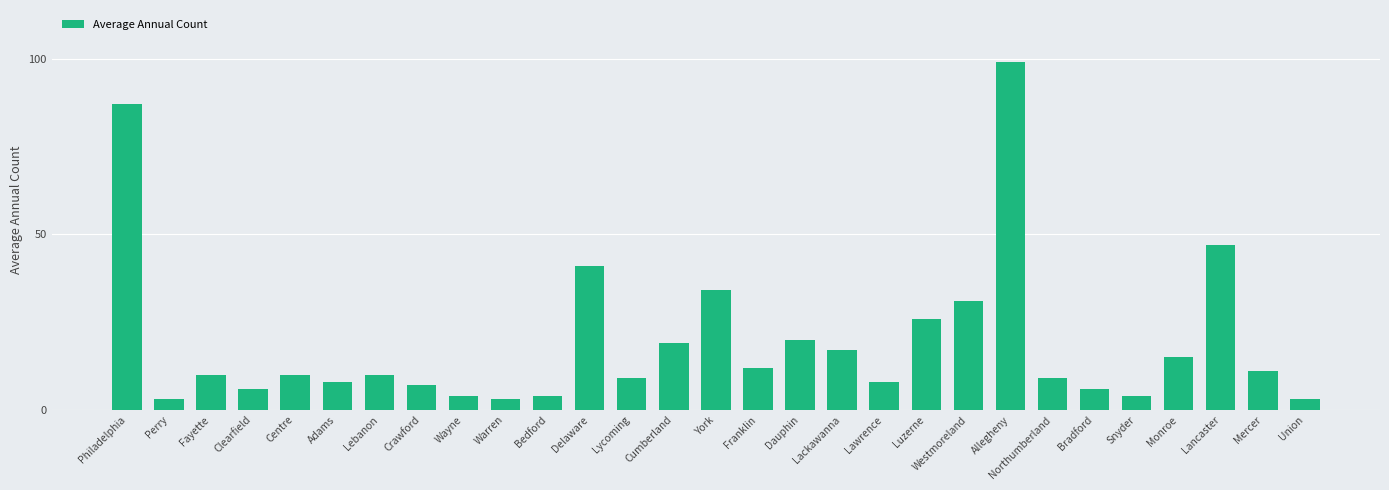

Which label corresponds to the largest value in the chart?

Allegheny